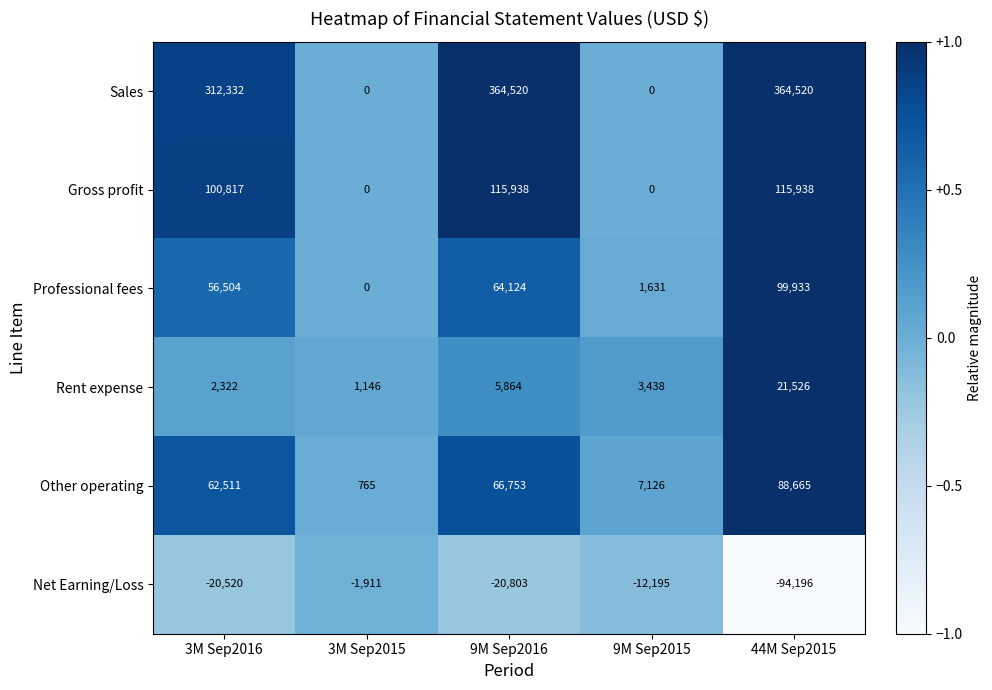

Rank the series by their maximum value, from highest to lowest.

Sales, Gross profit, Professional fees, Other operating, Rent expense, Net Earning/Loss